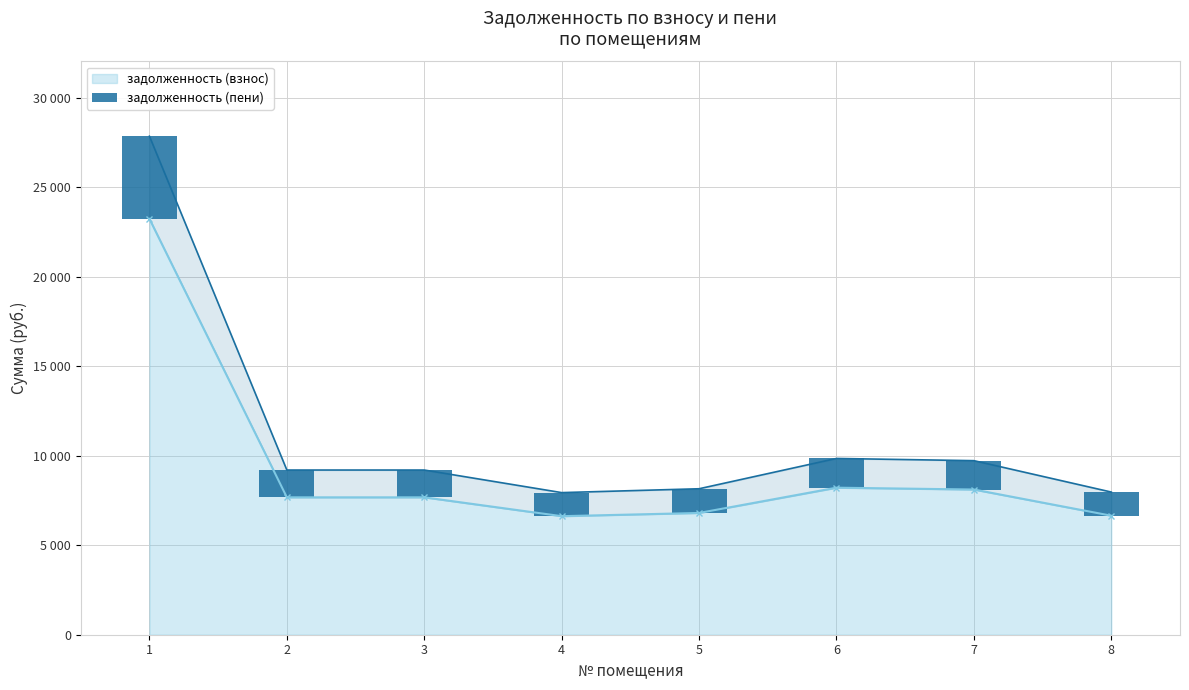

Reading left to right, extract all data points from this chart.

1=4618.3	2=1525.8	3=1525.8	4=1316.6	5=1352.3	6=1633.0	7=1612.5	8=1321.7